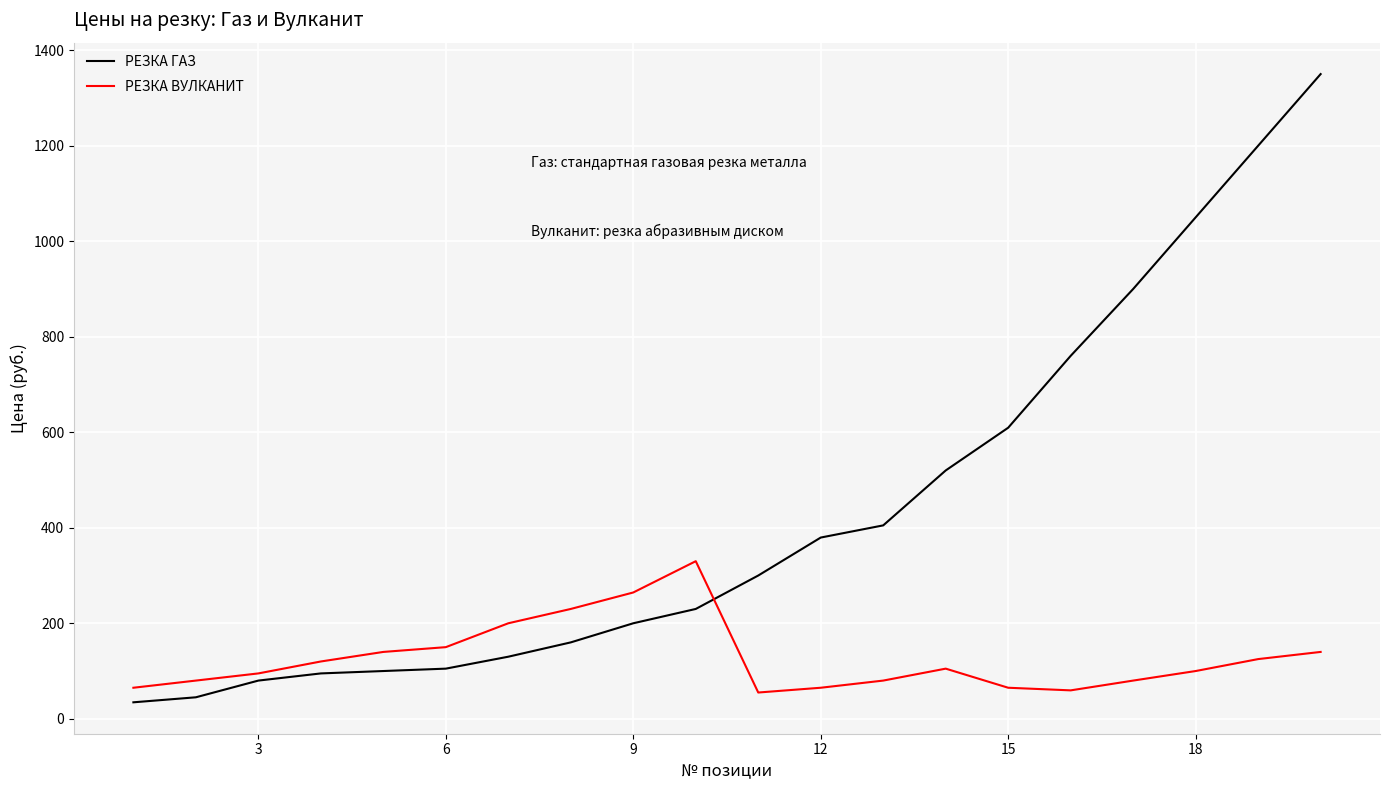

Which series ends up on top after the final intersection of РЕЗКА ВУЛКАНИТ and РЕЗКА ГАЗ?

РЕЗКА ГАЗ